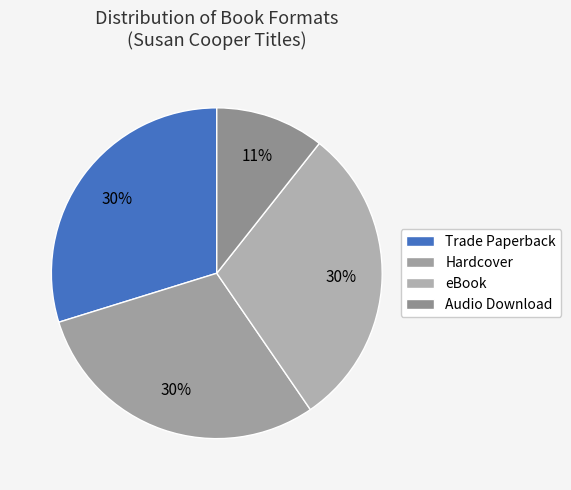

Which category has the biggest portion of the pie?

Trade Paperback